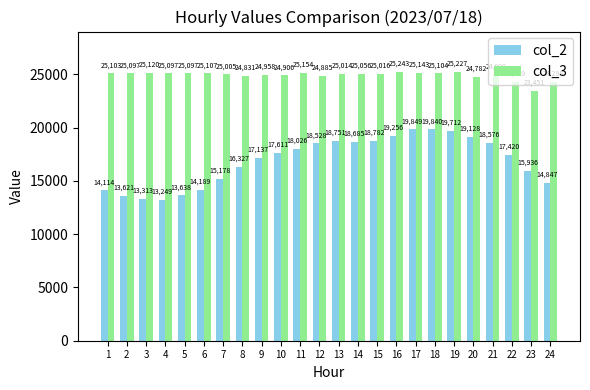

What is the value of the col_2 bar at the 19th from the left?

19712